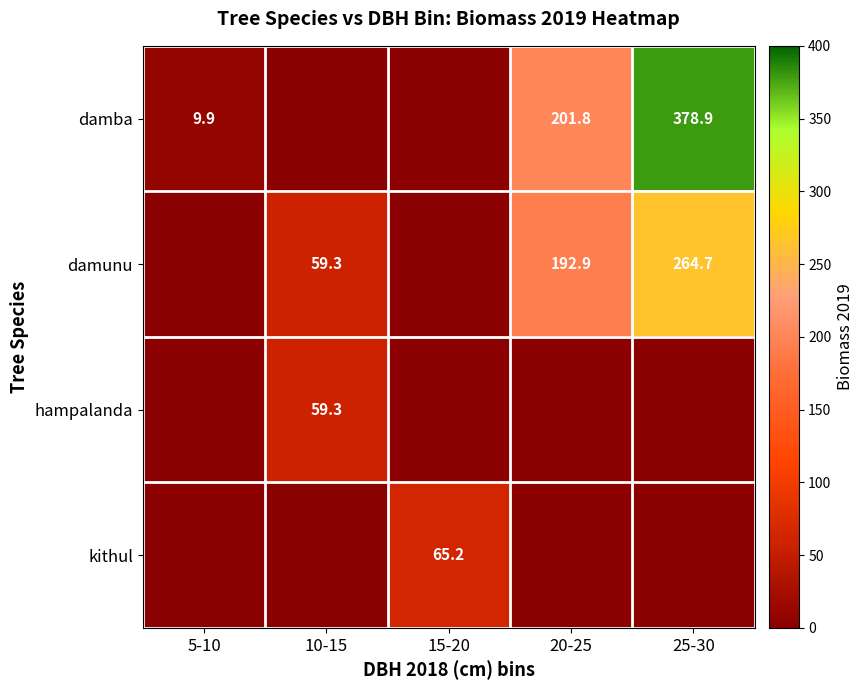

Is it true that damunu equals 192.9 at 20-25?

True